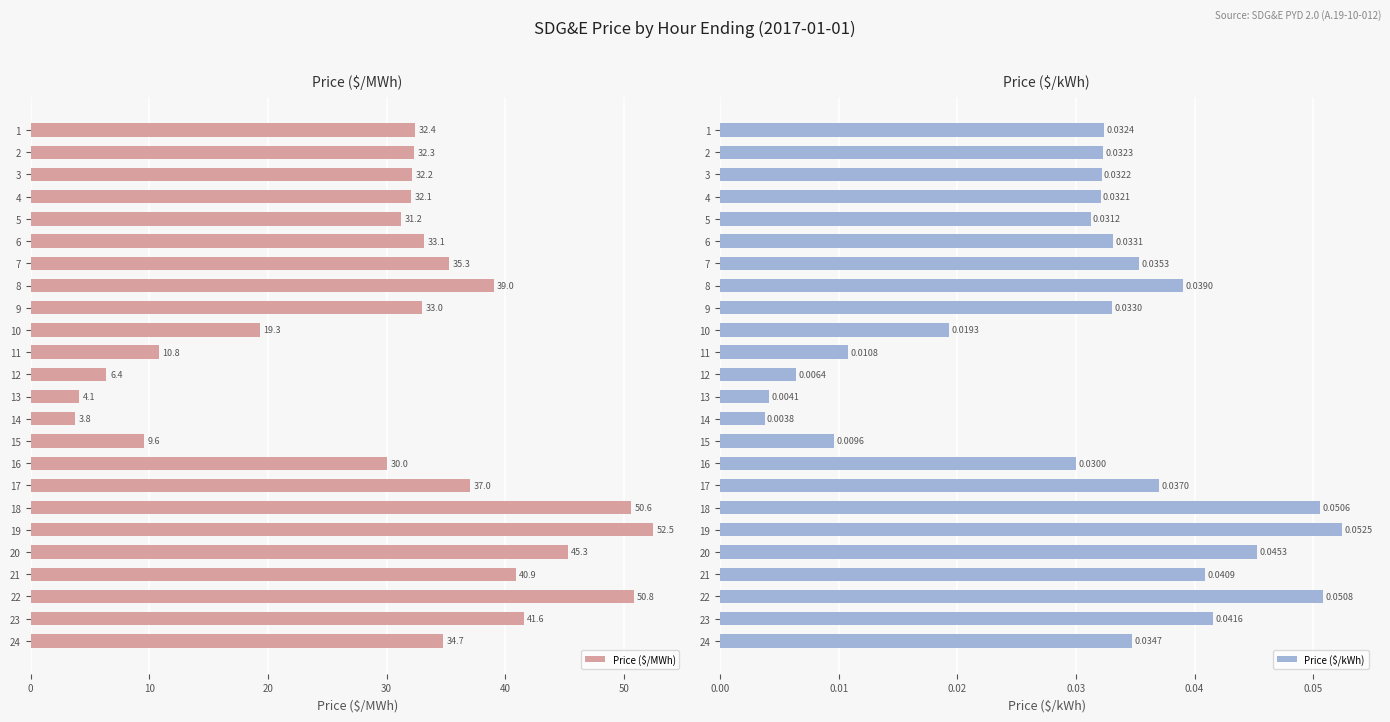

True or false: Price ($/kWh) has a value of 0.1 at 20.

False